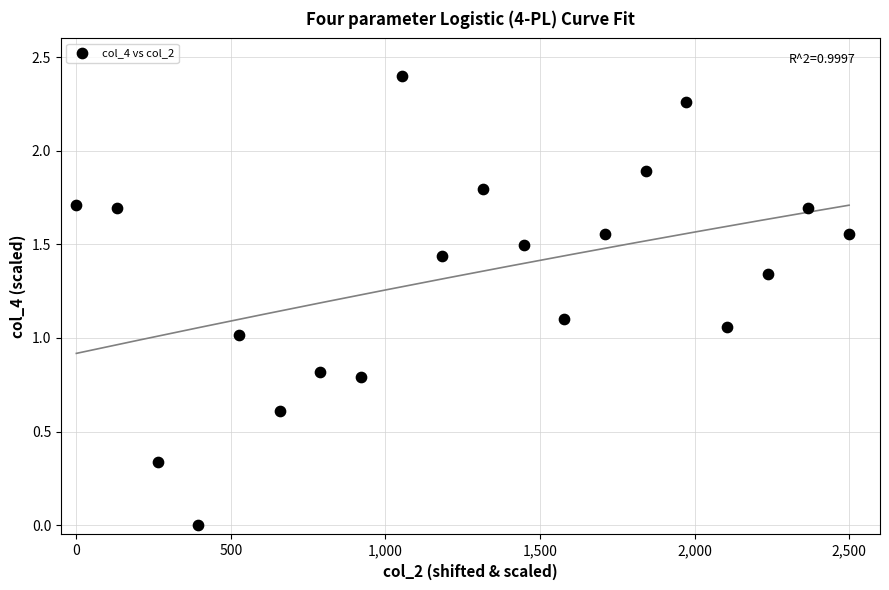

What is the range of X values (max minus min)?

2500.0